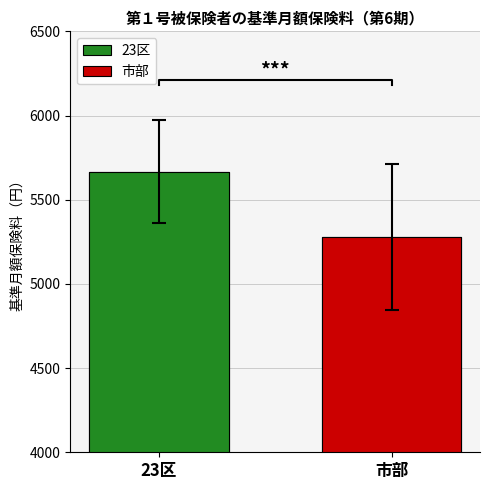

Reading left to right, list all the values displayed in this chart.

23区=5666.7	市部=5277.4